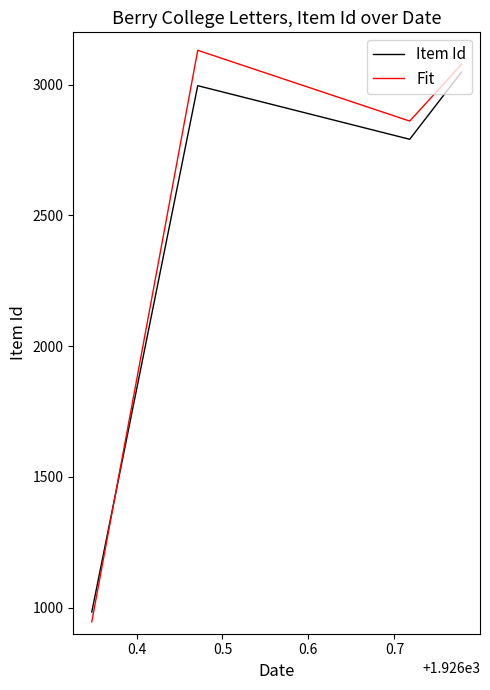

What is the average value of the Fit series?

2503.7